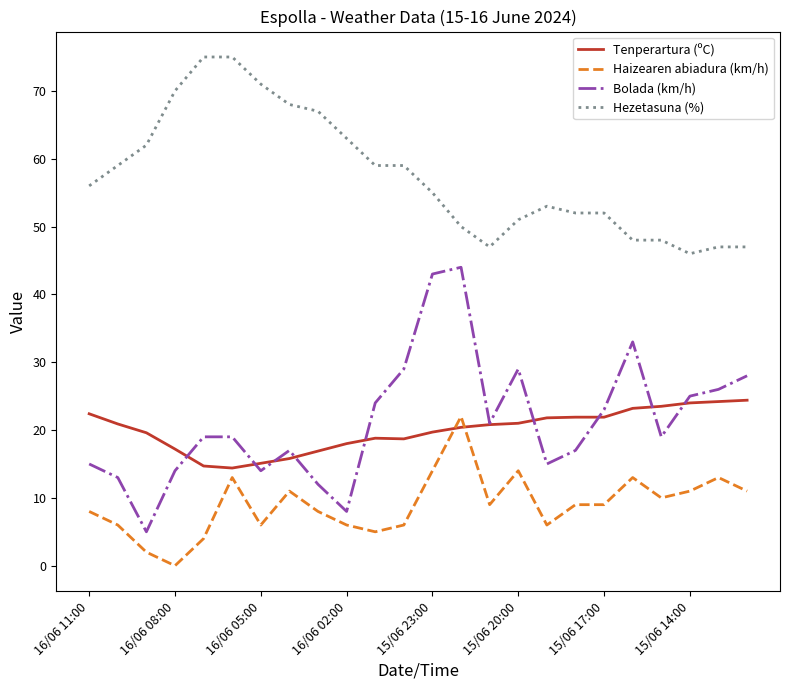

Which series has the largest total across all categories?

Hezetasuna (%)